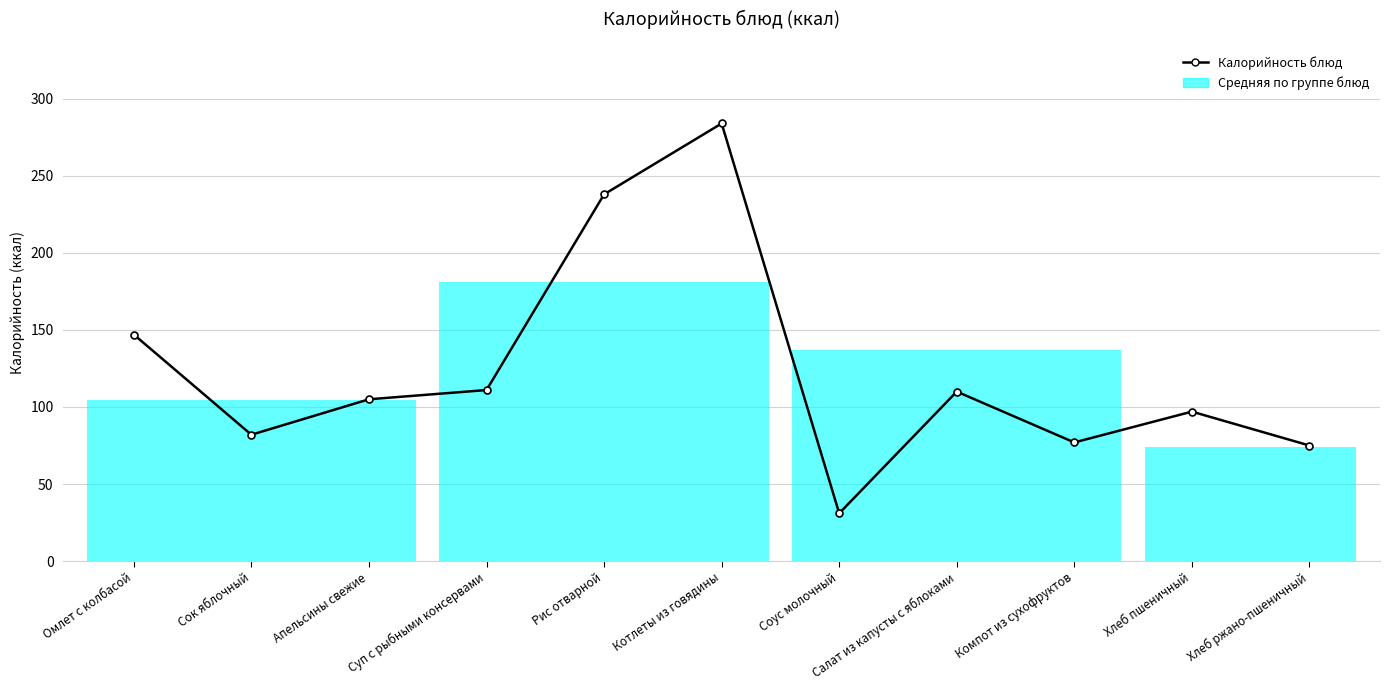

List the labels in order of value, smallest first.

Соус молочный, Хлеб ржано-пшеничный, Компот из сухофруктов, Сок яблочный, Хлеб пшеничный, Апельсины свежие, Салат из капусты с яблоками, Суп с рыбными консервами, Омлет с колбасой, Рис отварной, Котлеты из говядины